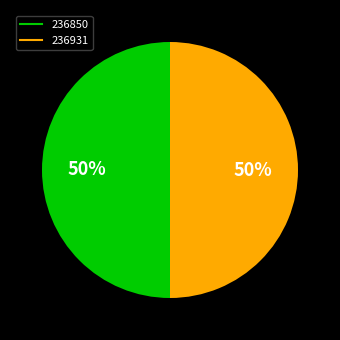

What is the ratio of the value at 236931 to the value at 236850?

1.0